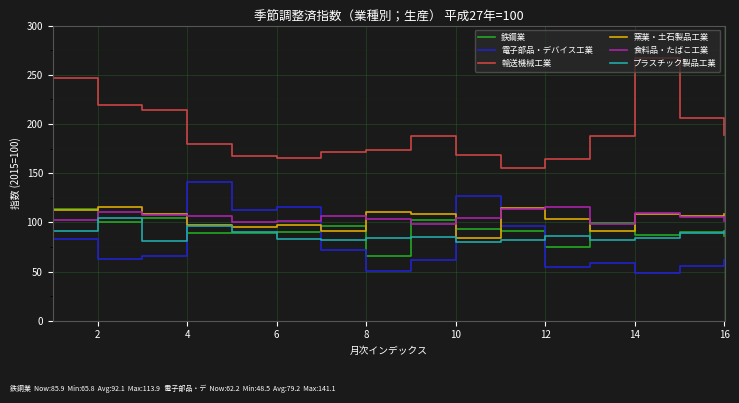

Which series has the largest total across all categories?

輸送機械工業